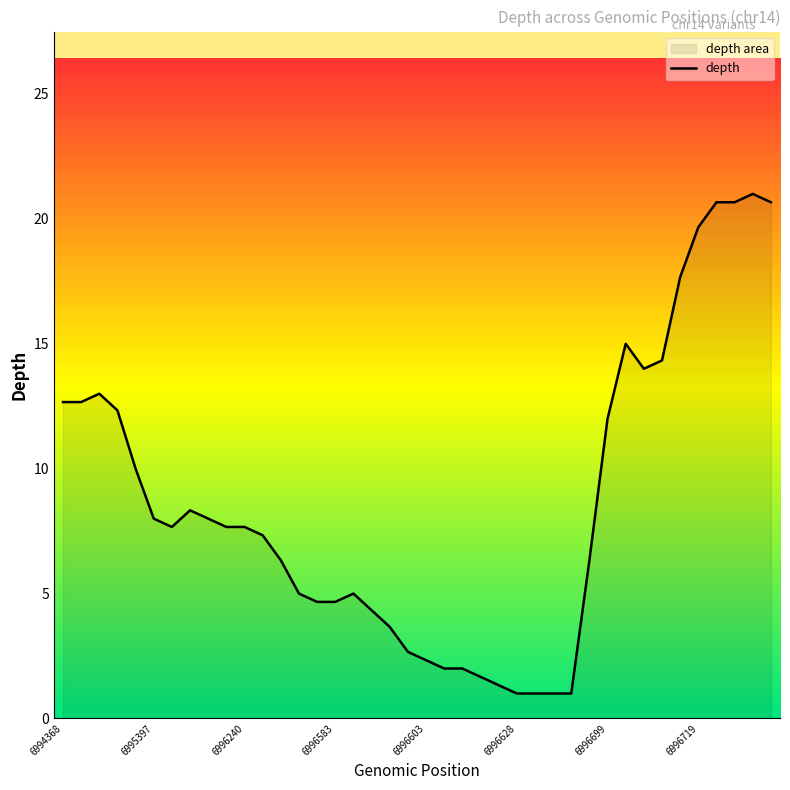

At which label does the data first exceed 7?

6994368